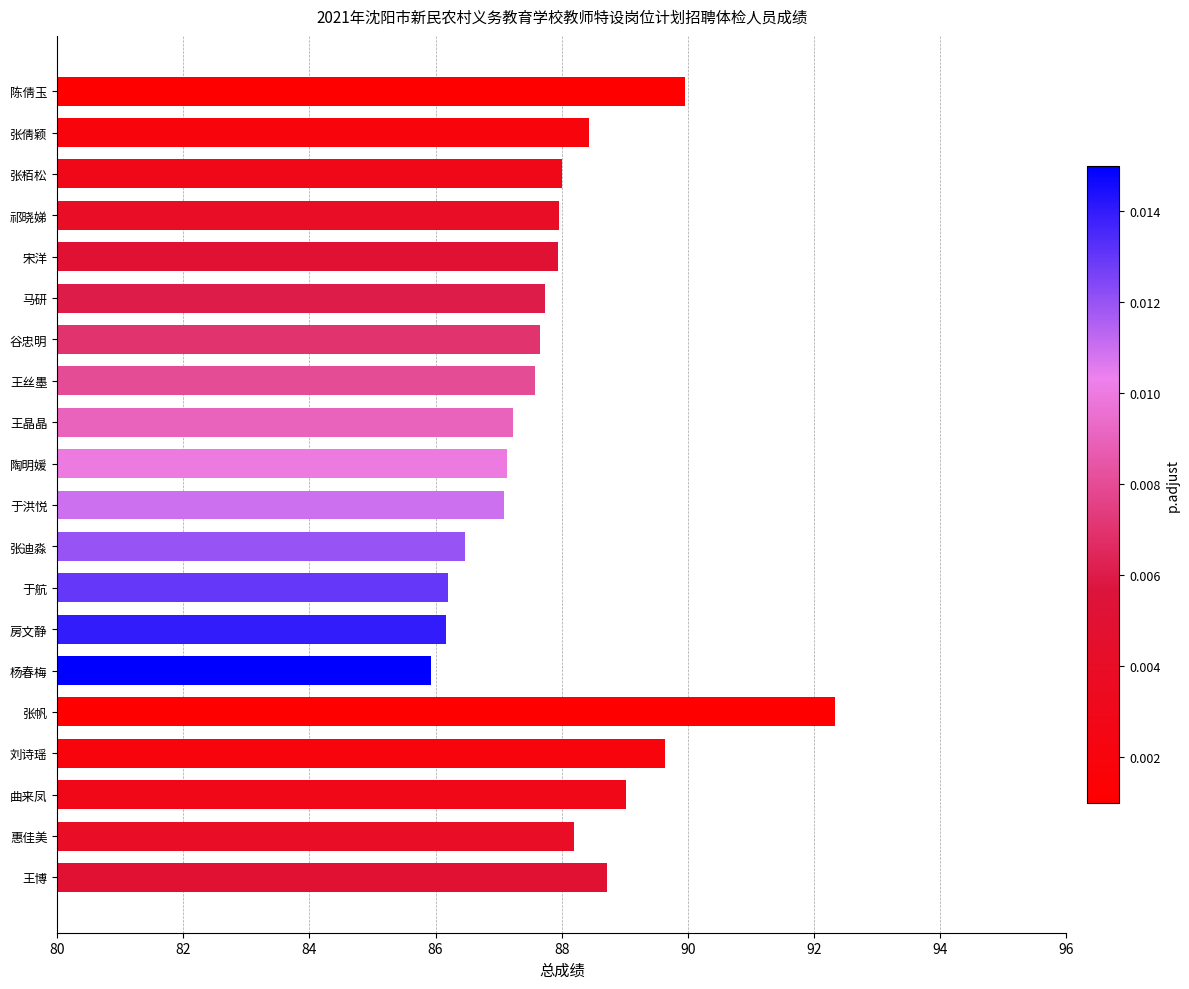

At which category does the chart reach its minimum across all series?

杨春梅